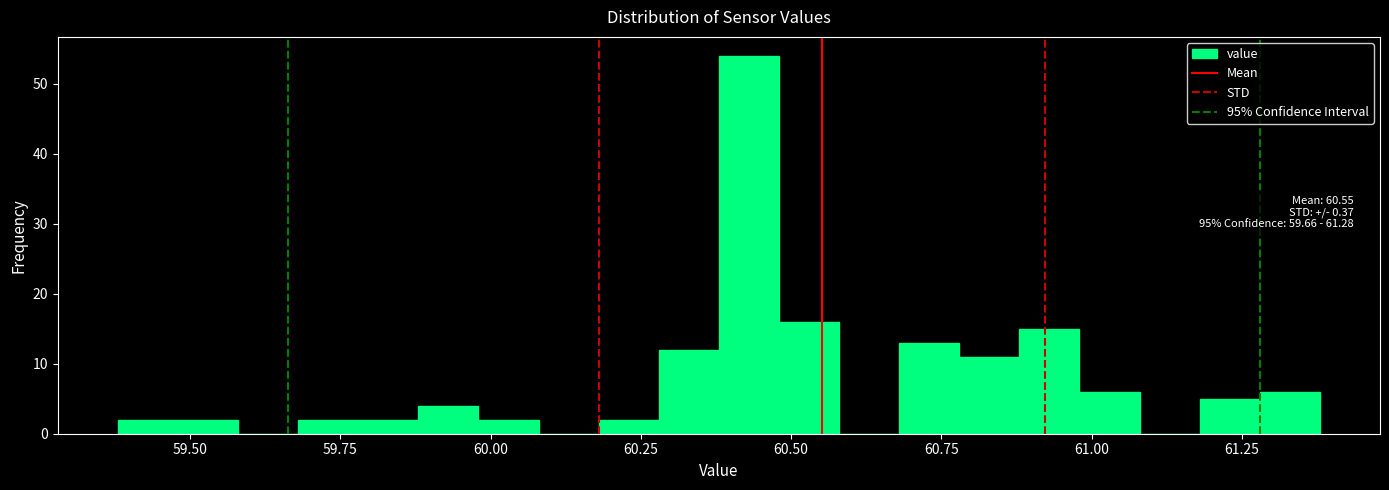

Read against the x-axis, roughly where is the centre of the tallest bar?

60.45